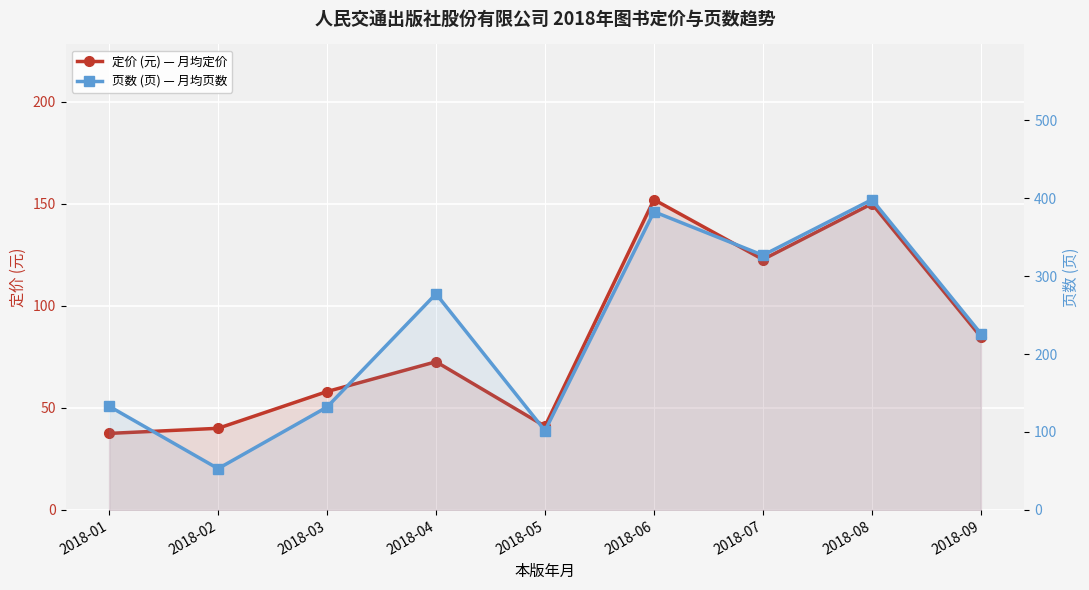

Which category has the lowest value across all series?

2018-01